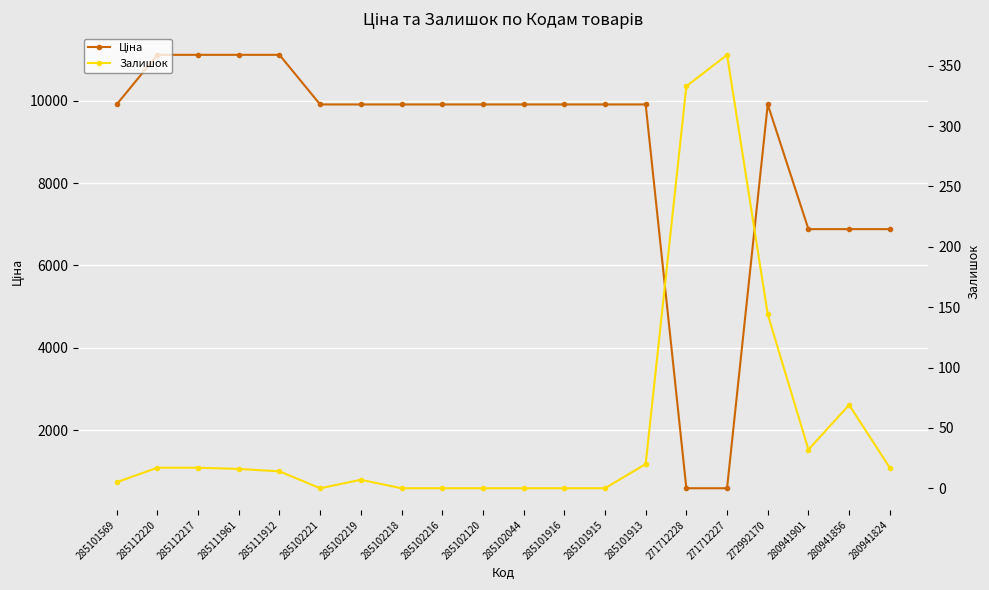

Is it true that Залишок equals 17.0 at 285112217?

True